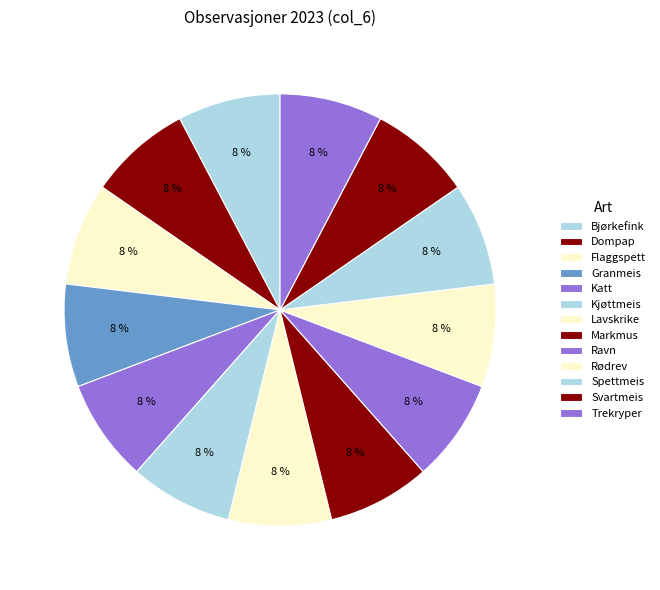

Count the number of slices in the pie.

13